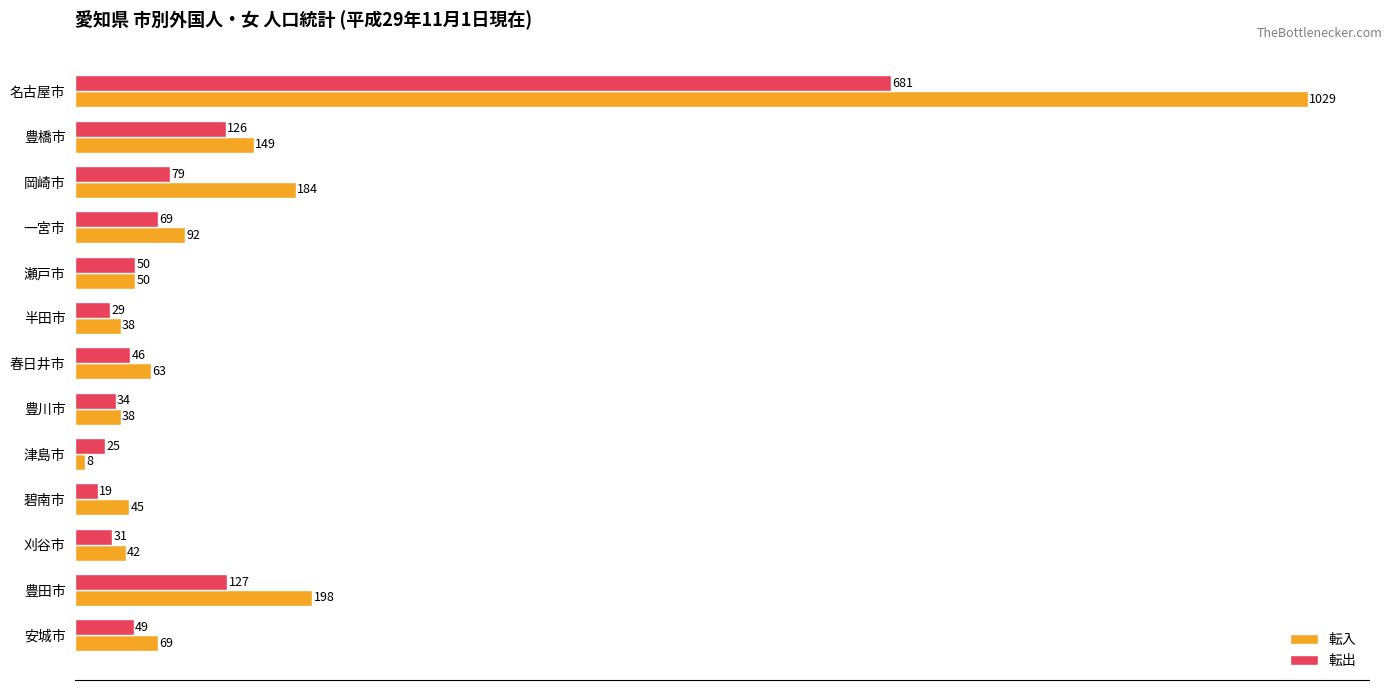

What is the spread (max minus min) of values at 碧南市?

26